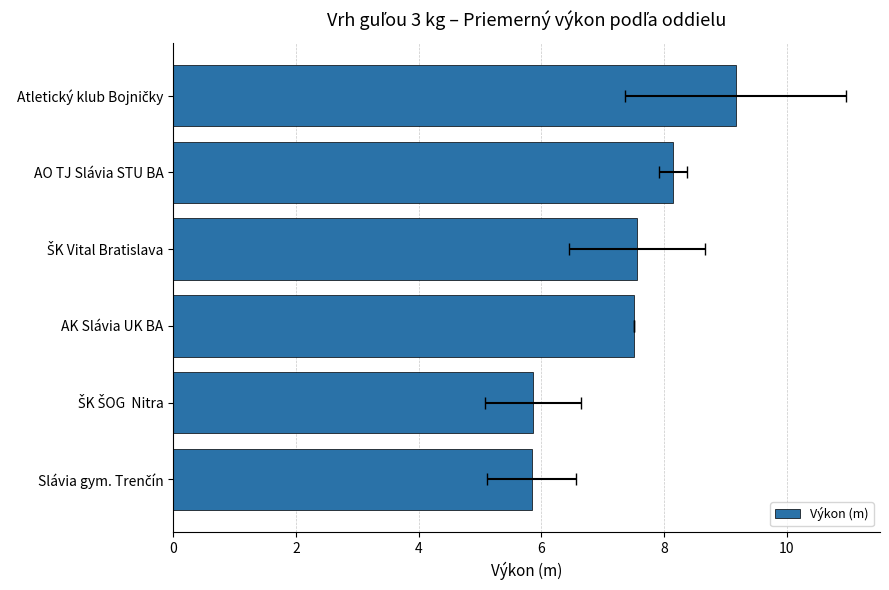

What is the average value?

7.3